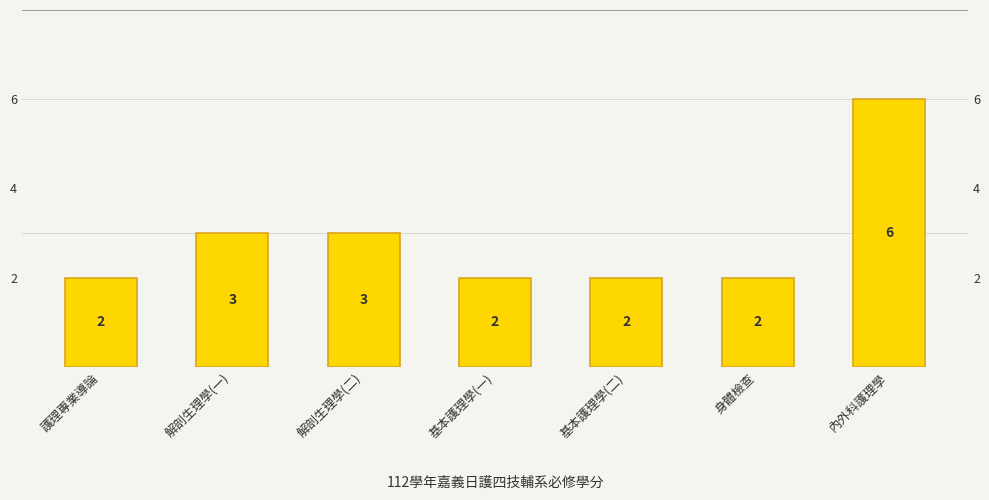

Reading left to right, transcribe all the data shown in this chart.

護理專業導論=2	解剖生理學(一)=3	解剖生理學(二)=3	基本護理學(一)=2	基本護理學(二)=2	身體檢查=2	內外科護理學=6